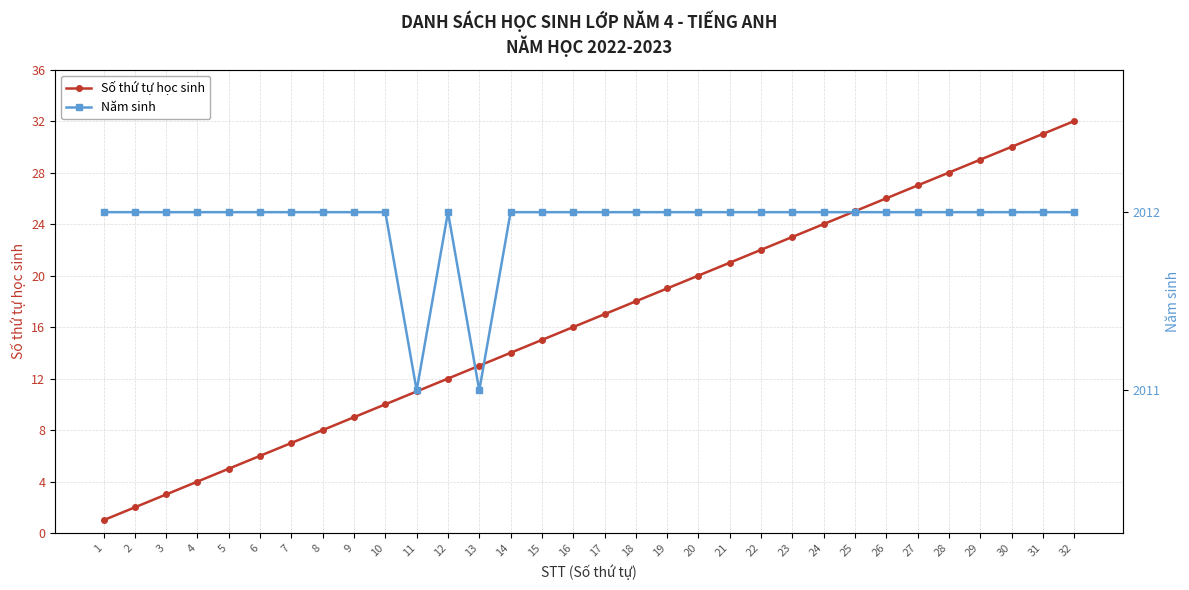

Which series has the largest total across all categories?

Năm sinh